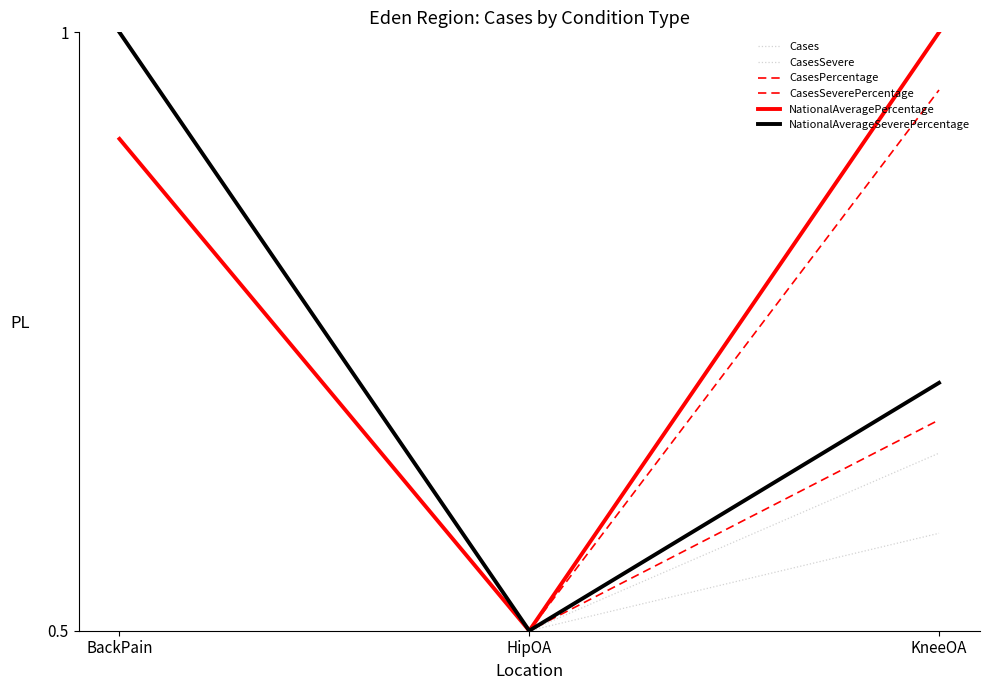

Which has a higher value, KneeOA or BackPain?

BackPain